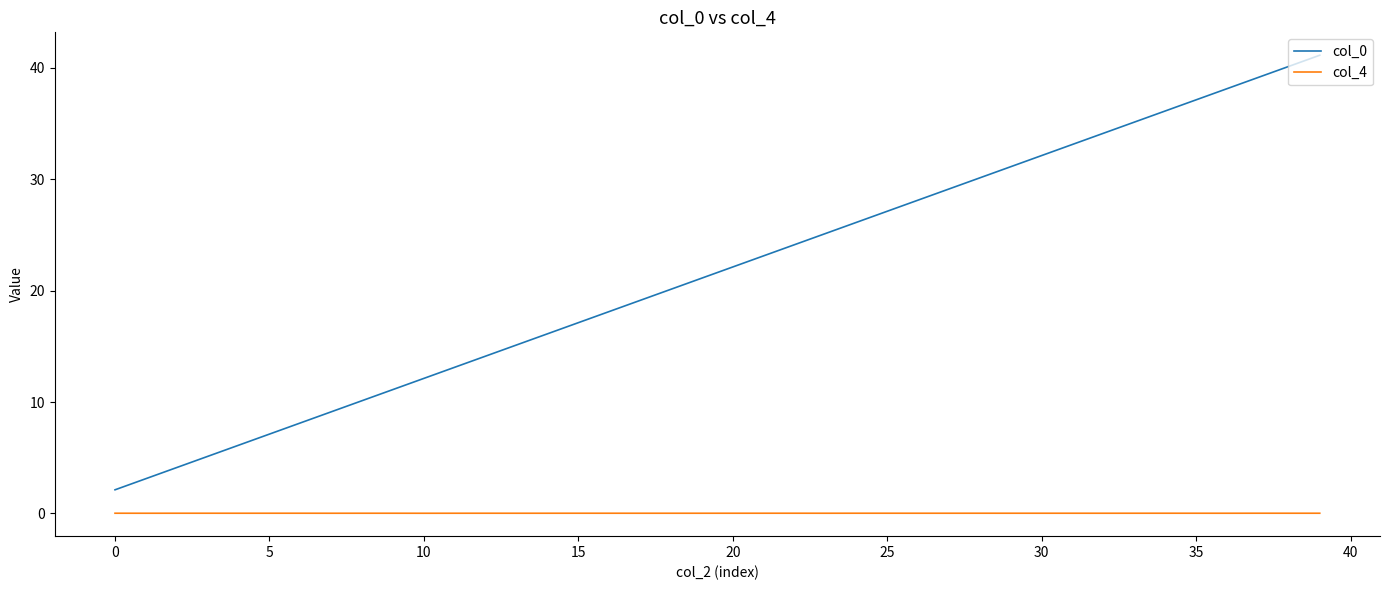

What is the difference between the maximum and minimum values in the col_0 series?

39.0